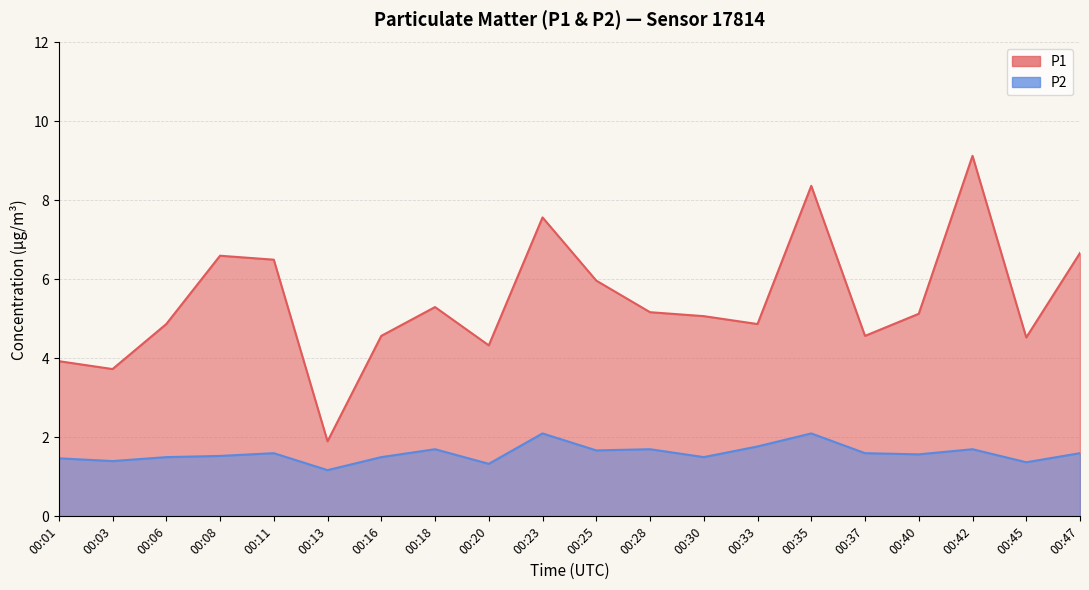

The value of P2 at 00:47 is 1.0. True or false?

False